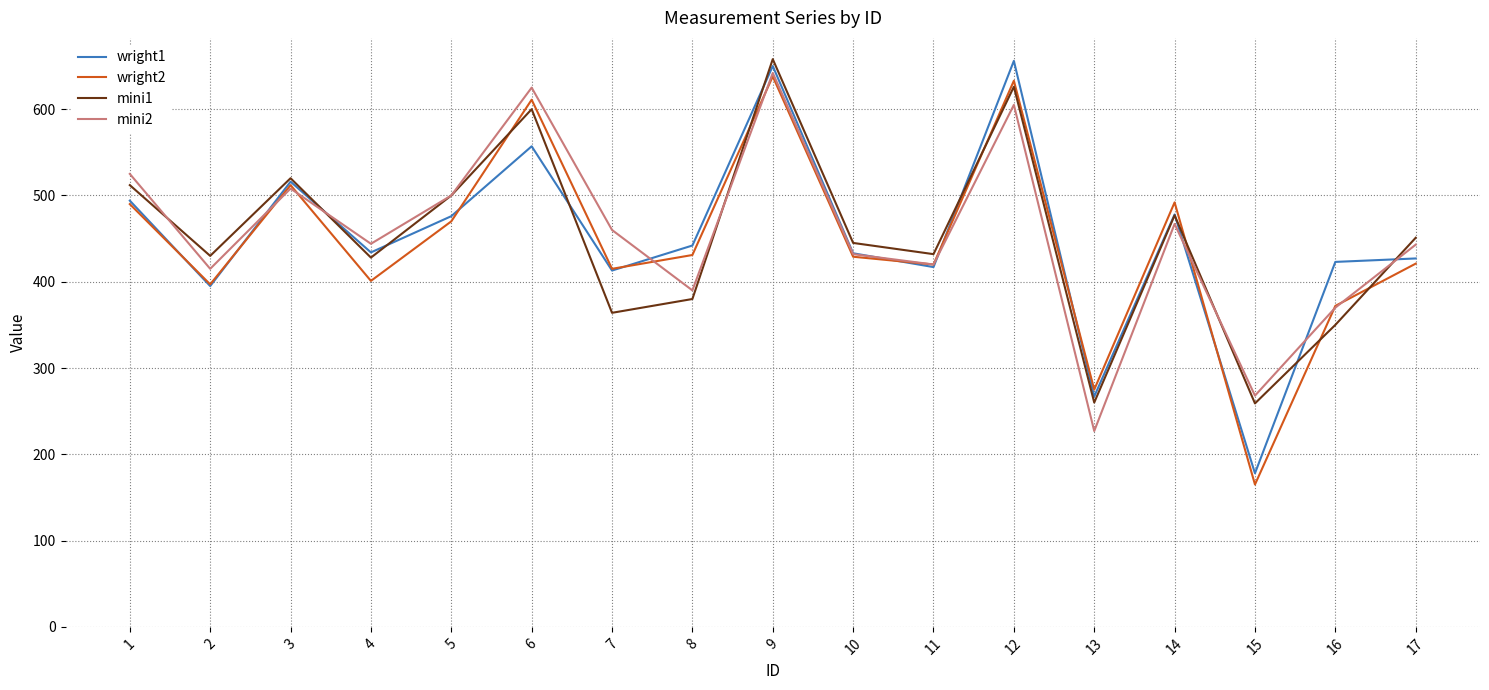

What is the difference between the maximum and second lowest values in the mini2 series?

374